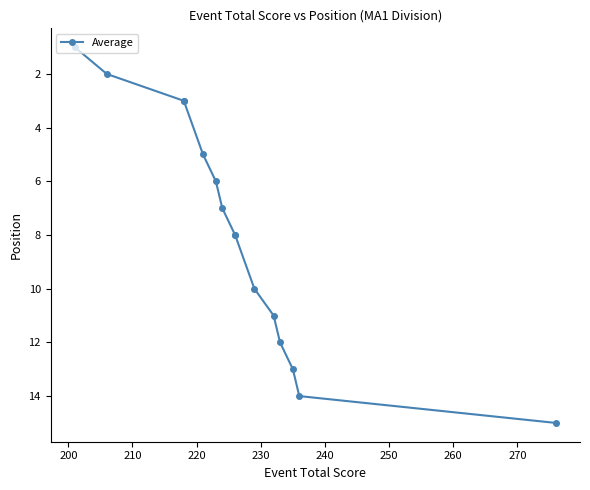

What is the value of the 9th point from the left?

8